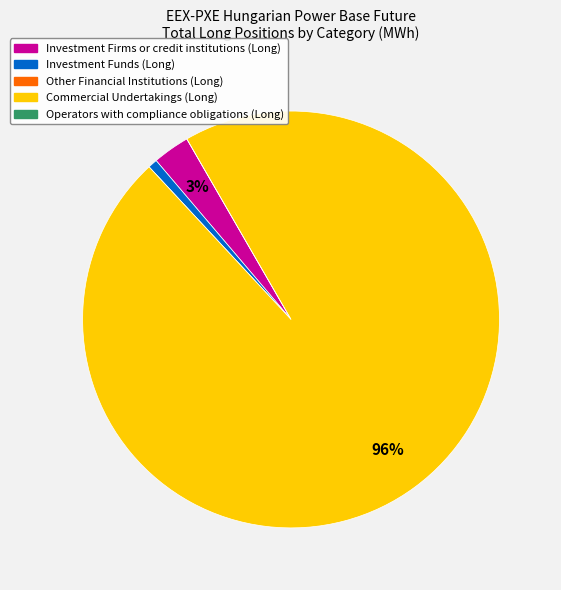

Combined, do Investment Funds (Long) and Commercial Undertakings (Long) account for over 50%?

Yes